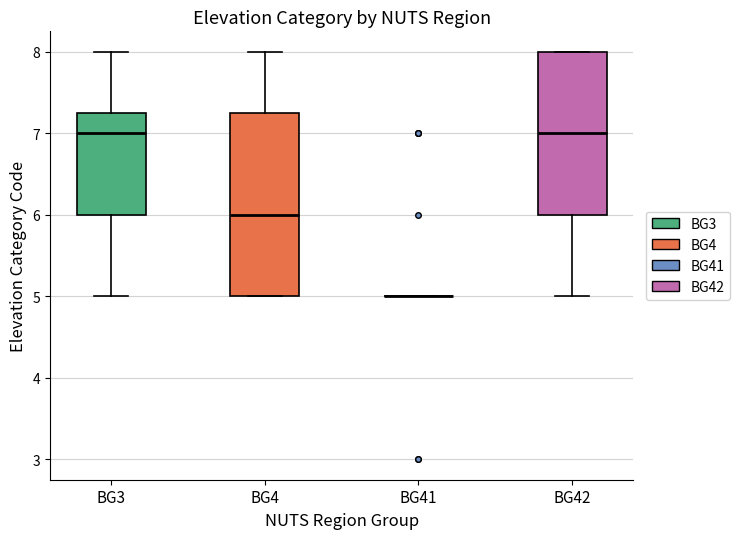

Where is the upper edge of the box for BG3 on the y-axis? The values are not printed on the chart, so give them approximately, as read against the axis.

7.3